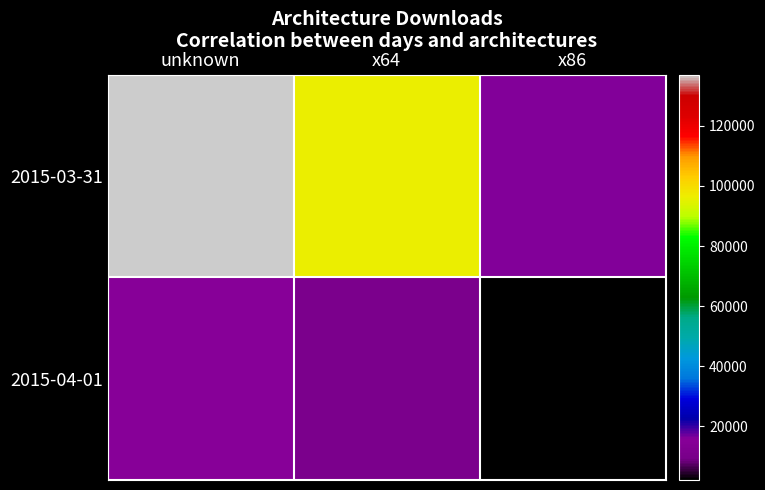

At x64, list the series in order from largest to smallest.

2015-03-31, 2015-04-01